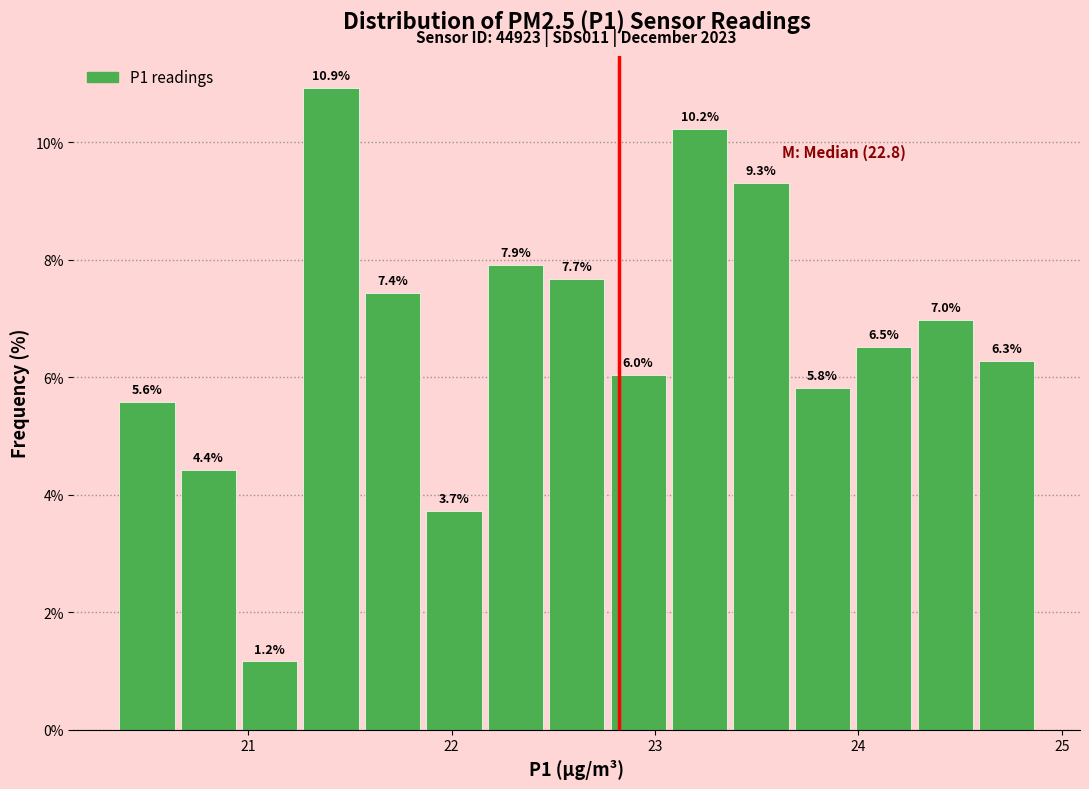

Read against the x-axis, roughly where is the centre of the tallest bar?

21.4